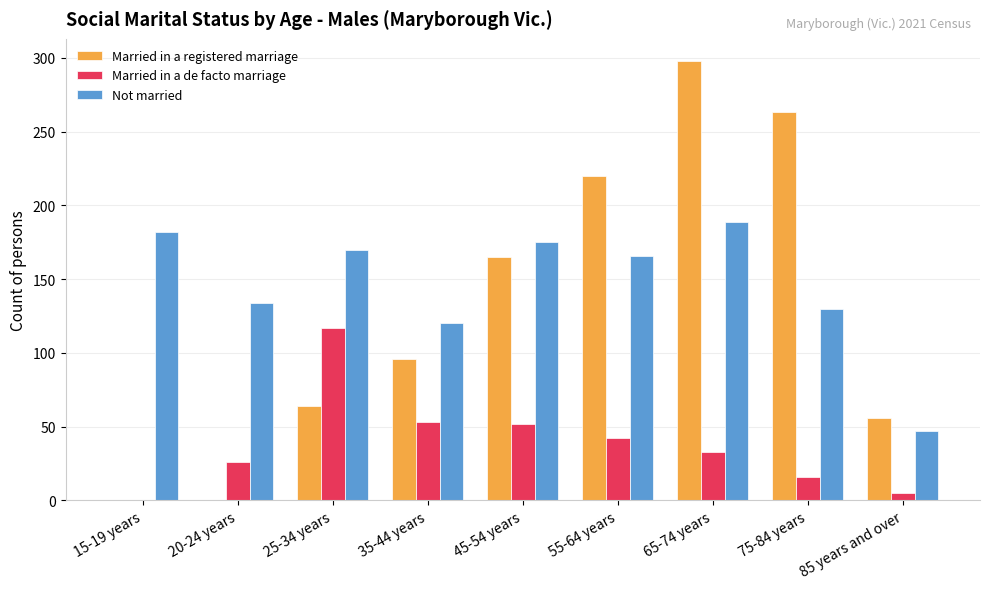

What is the greatest value displayed?

298